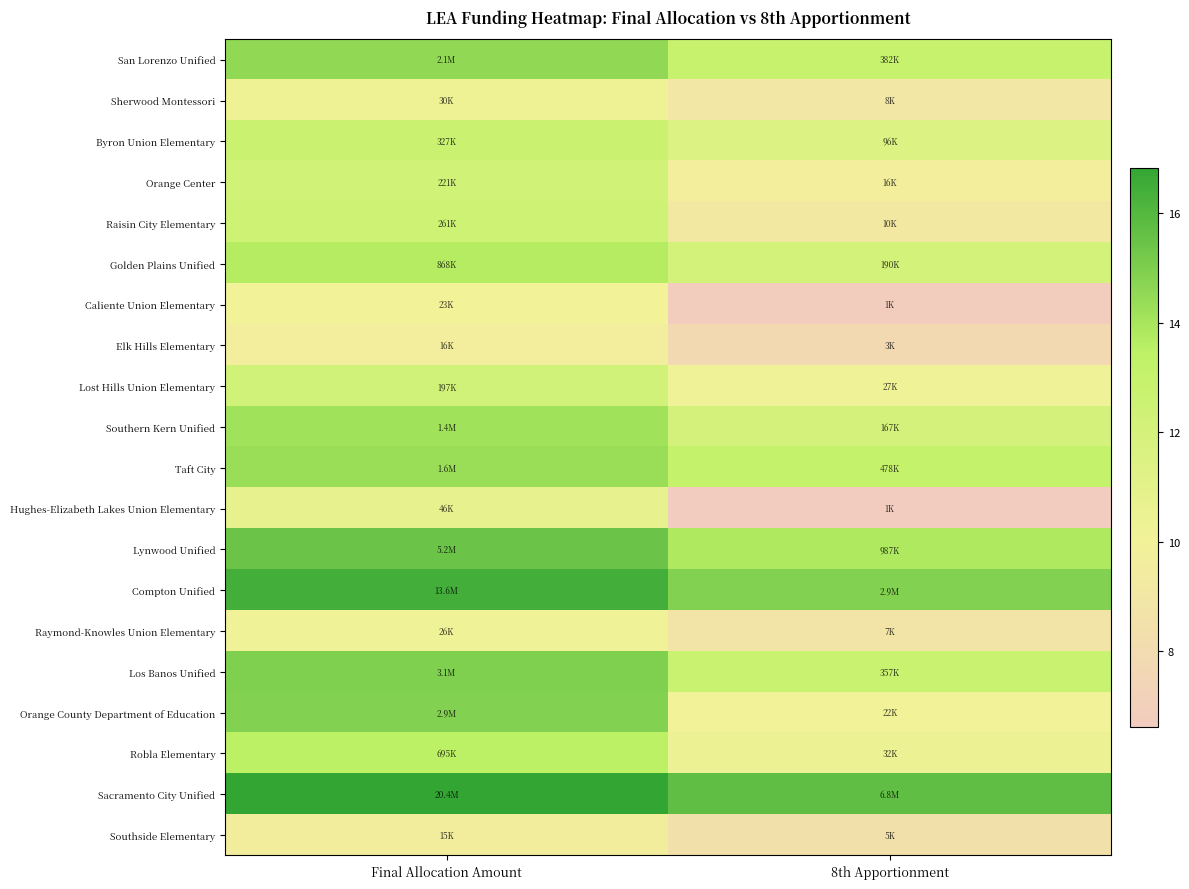

Reading right to left, list all the values displayed in this chart.

San Lorenzo Unified: 8th Apportionment=12.9	Final Allocation Amount=14.5
Sherwood Montessori: 8th Apportionment=9.0	Final Allocation Amount=10.3
Byron Union Elementary: 8th Apportionment=11.5	Final Allocation Amount=12.7
Orange Center: 8th Apportionment=9.7	Final Allocation Amount=12.3
Raisin City Elementary: 8th Apportionment=9.2	Final Allocation Amount=12.5
Golden Plains Unified: 8th Apportionment=12.2	Final Allocation Amount=13.7
Caliente Union Elementary: 8th Apportionment=6.8	Final Allocation Amount=10.0
Elk Hills Elementary: 8th Apportionment=7.9	Final Allocation Amount=9.7
Lost Hills Union Elementary: 8th Apportionment=10.2	Final Allocation Amount=12.2
Southern Kern Unified: 8th Apportionment=12.0	Final Allocation Amount=14.1
Taft City: 8th Apportionment=13.1	Final Allocation Amount=14.3
Hughes-Elizabeth Lakes Union Elementary: 8th Apportionment=6.6	Final Allocation Amount=10.7
Lynwood Unified: 8th Apportionment=13.8	Final Allocation Amount=15.5
Compton Unified: 8th Apportionment=14.9	Final Allocation Amount=16.4
Raymond-Knowles Union Elementary: 8th Apportionment=8.8	Final Allocation Amount=10.2
Los Banos Unified: 8th Apportionment=12.8	Final Allocation Amount=15.0
Orange County Department of Education: 8th Apportionment=10.0	Final Allocation Amount=14.9
Robla Elementary: 8th Apportionment=10.4	Final Allocation Amount=13.5
Sacramento City Unified: 8th Apportionment=15.7	Final Allocation Amount=16.8
Southside Elementary: 8th Apportionment=8.5	Final Allocation Amount=9.6